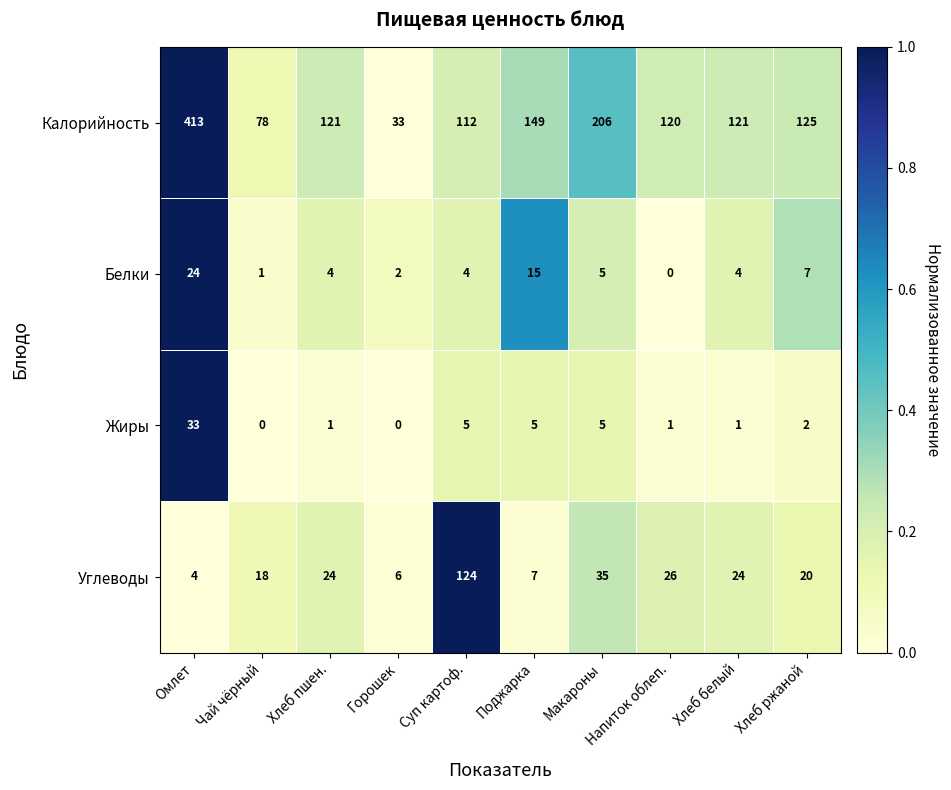

How many categories are shown in the chart?

10